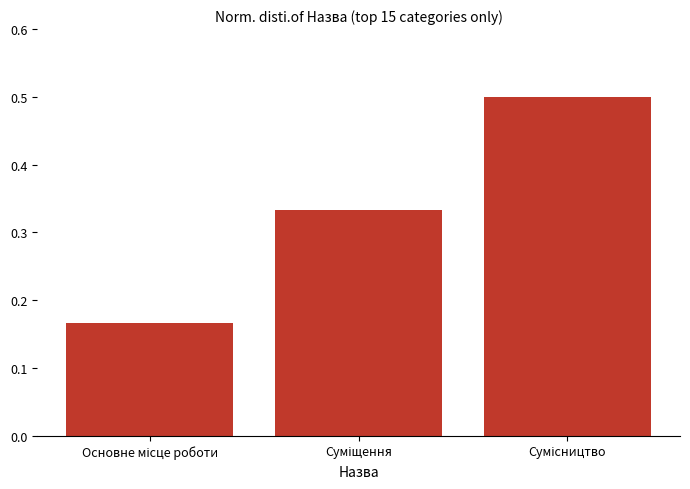

Count the values in the range 0 to 1.

3